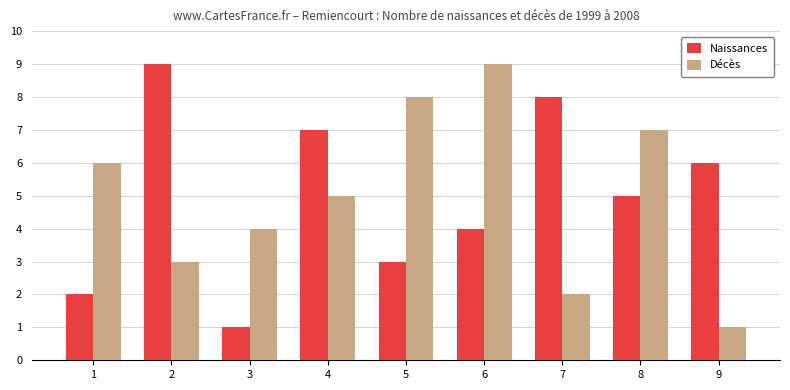

How many data points in Naissances are less than 5?

4